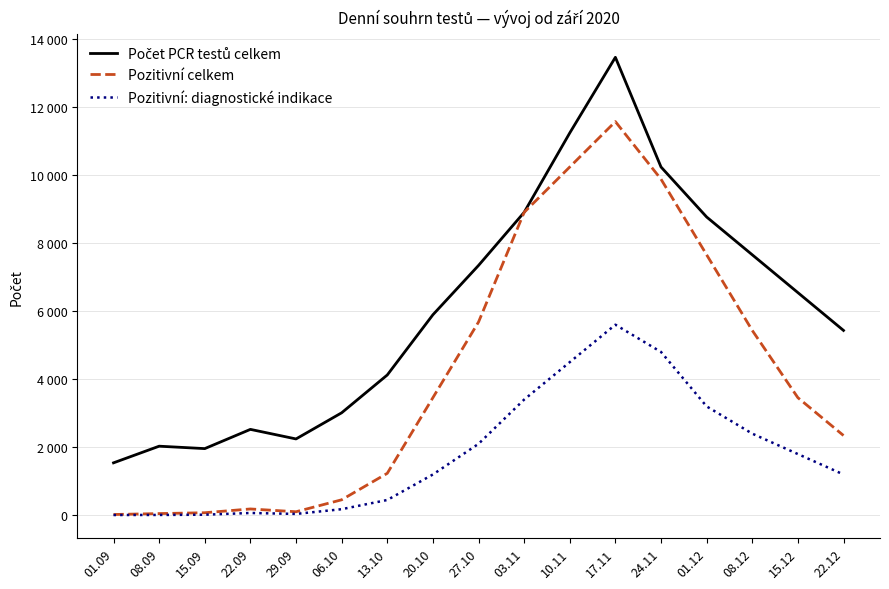

At which label does Počet PCR testů celkem first exceed 5892?

27.10